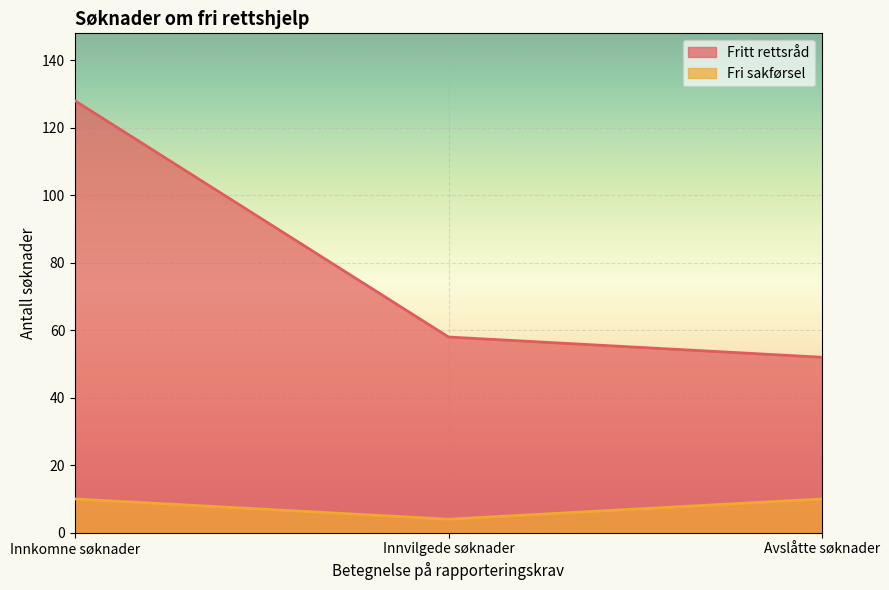

How many values in the Fritt rettsråd series are below 58?

1